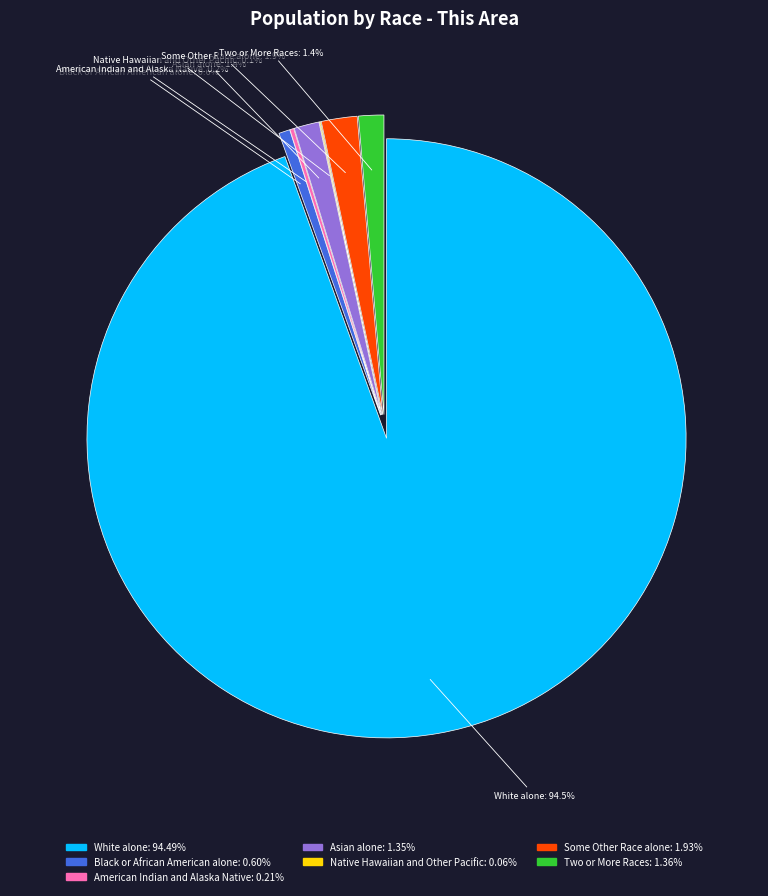

Does White alone: 94.49% account for over 50% of the chart?

Yes